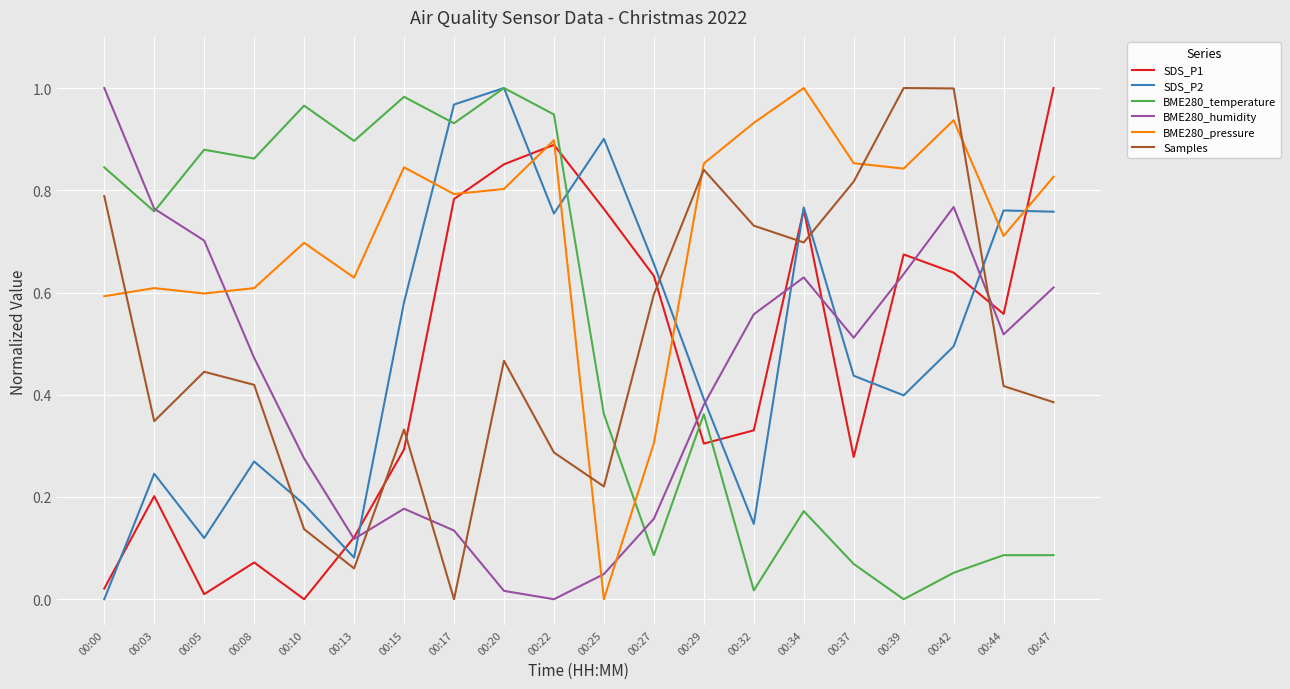

What is the total value across all series at 00:22?

3.8